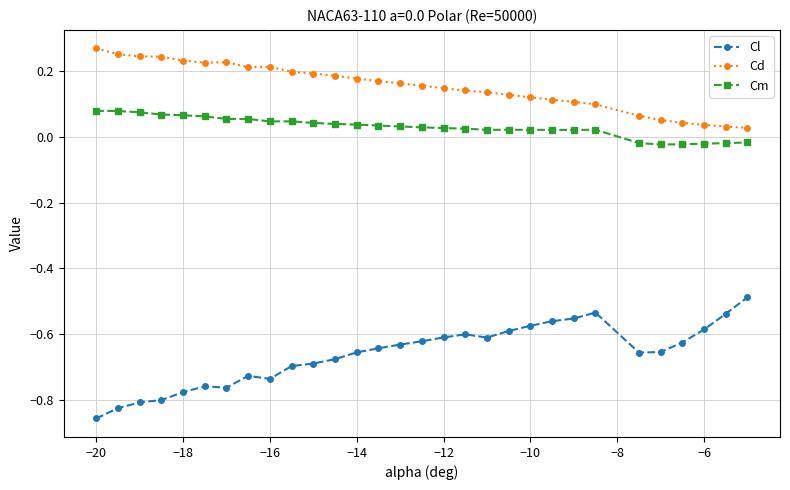

How many distinct data groups are displayed?

3